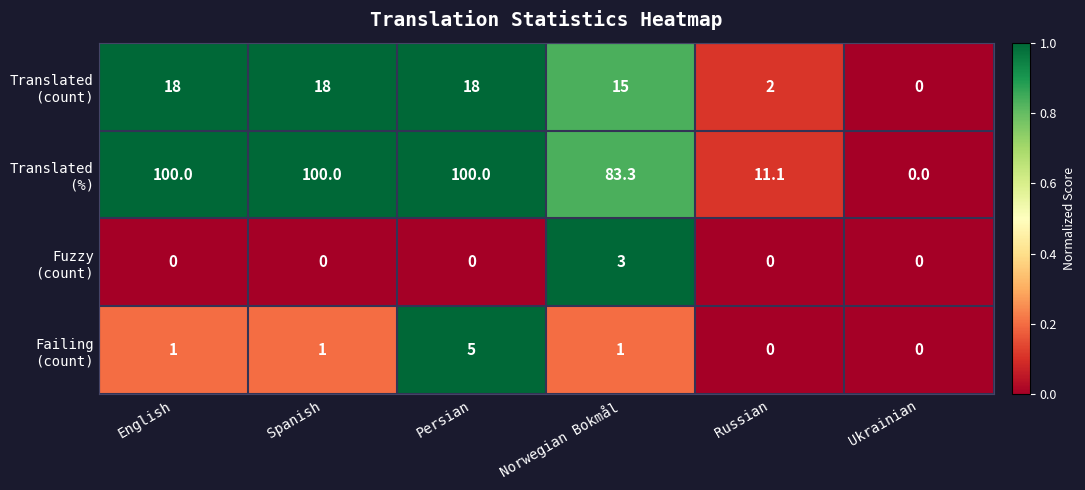

What is the greatest value displayed?

100.0